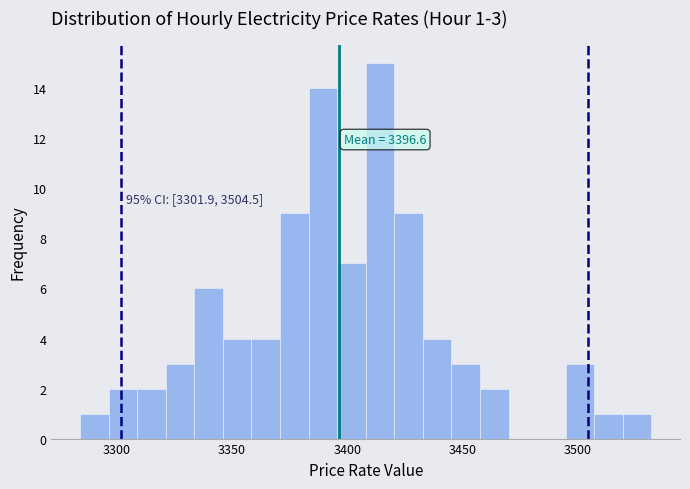

Read against the x-axis, roughly where is the centre of the tallest bar?

3415